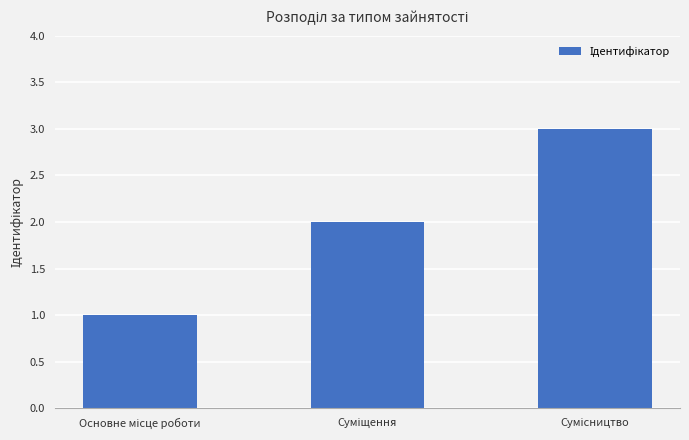

What is the maximum value shown in the chart?

3